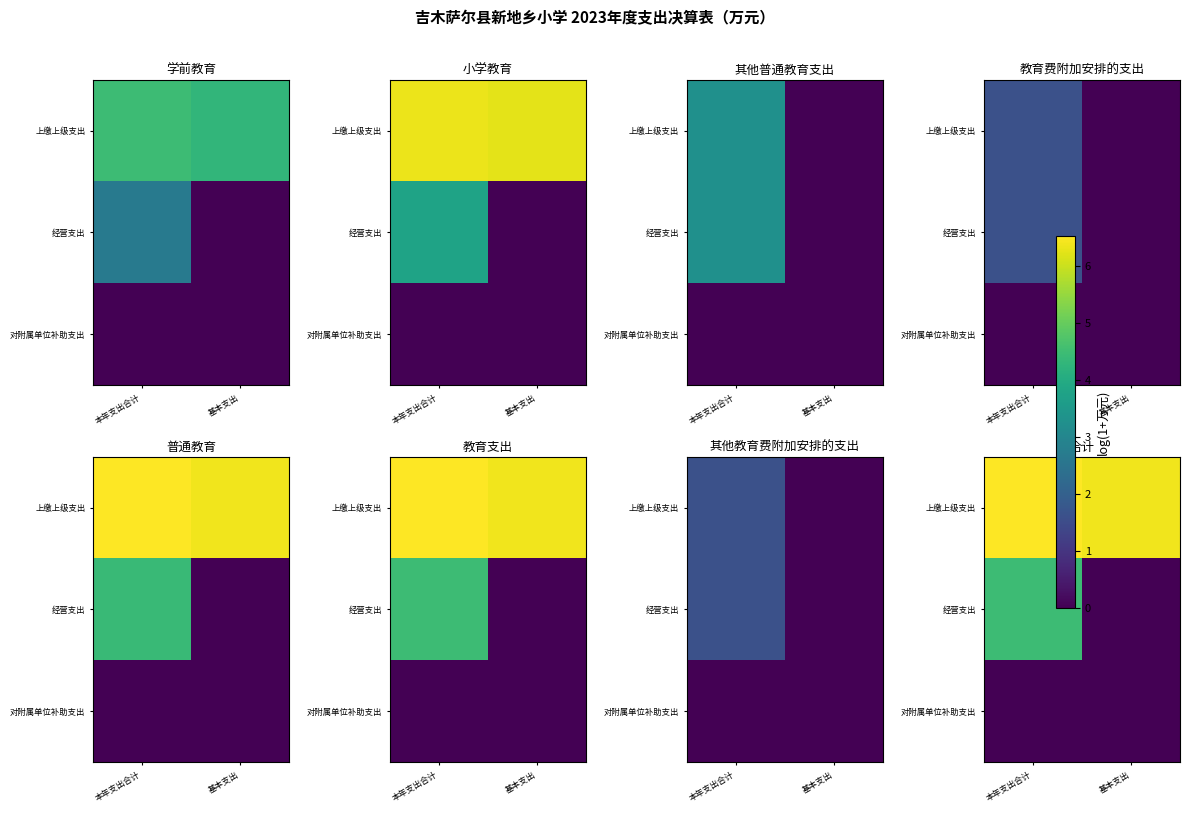

At which label is 经营支出 closest to 2?

基本支出